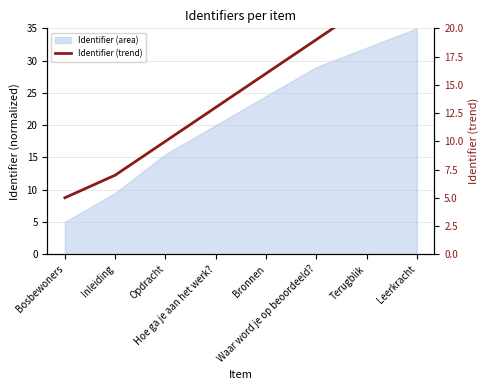

How many data points are less than 16?

4